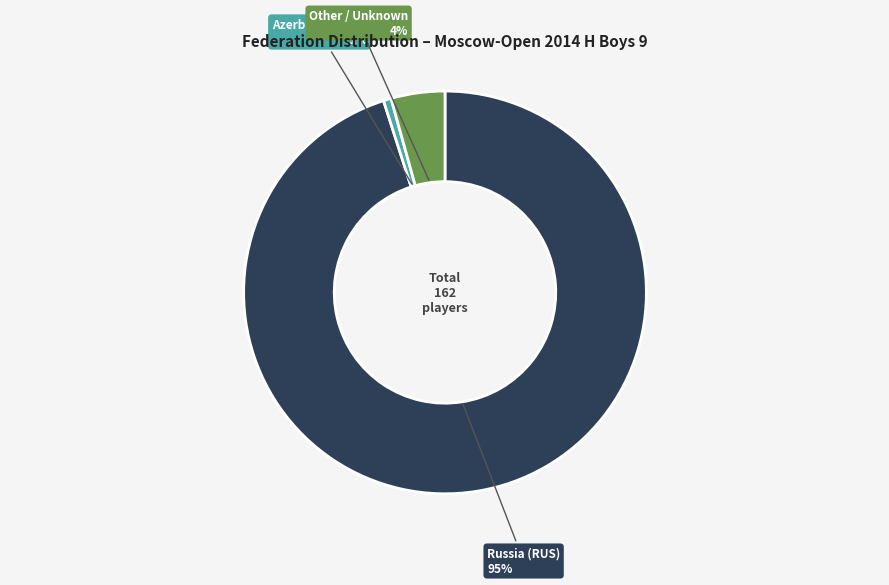

To the nearest percent, what is the average slice percentage?

33%